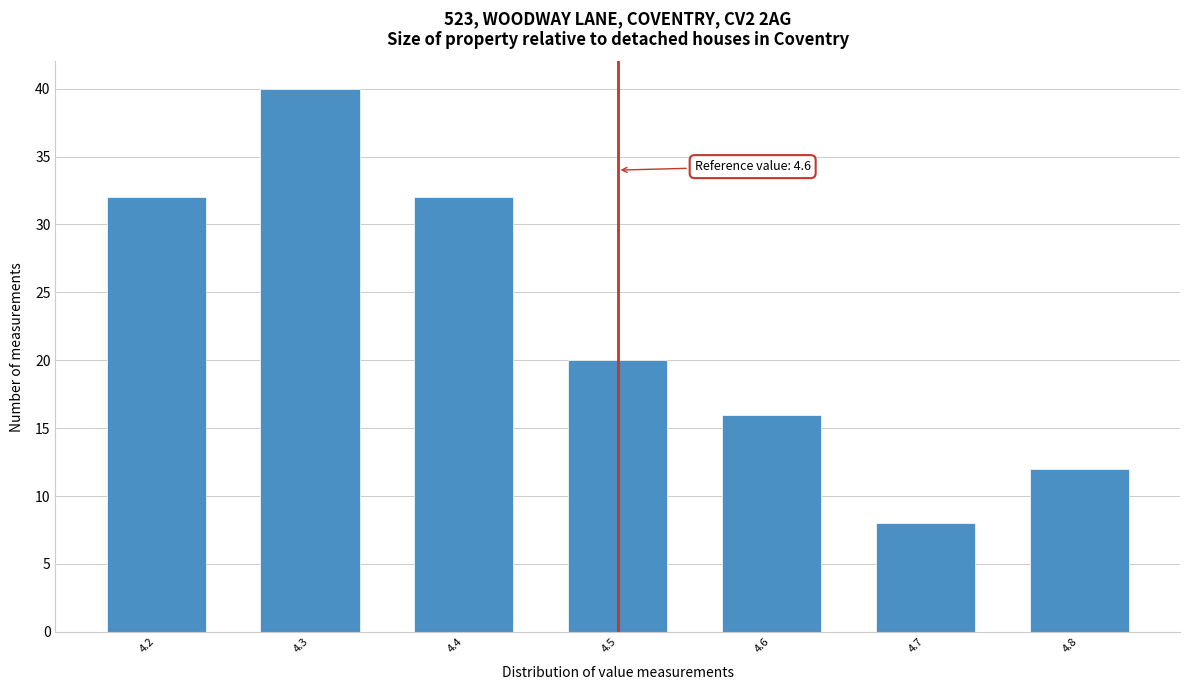

Reading left to right, list all the values displayed in this chart.

4.2=32	4.3=40	4.4=32	4.5=20	4.6=16	4.7=8	4.8=12